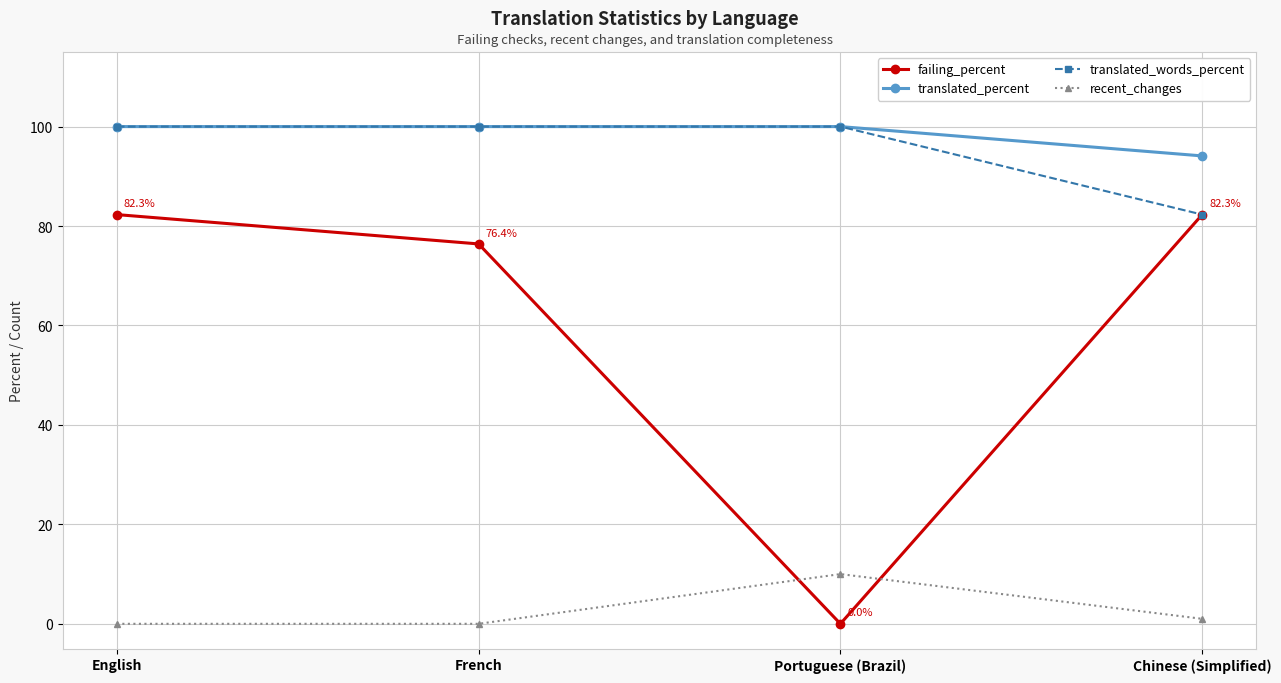

How many data points in failing_percent are above 82?

2